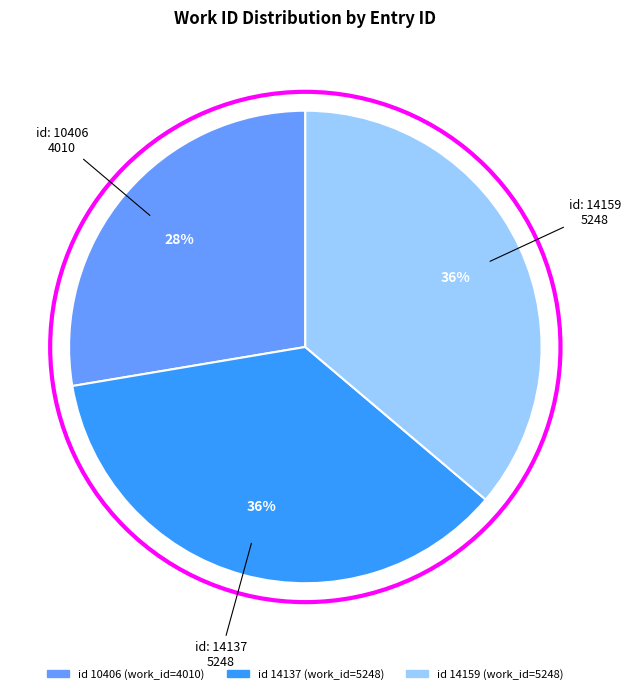

Is there a majority slice in this chart?

No